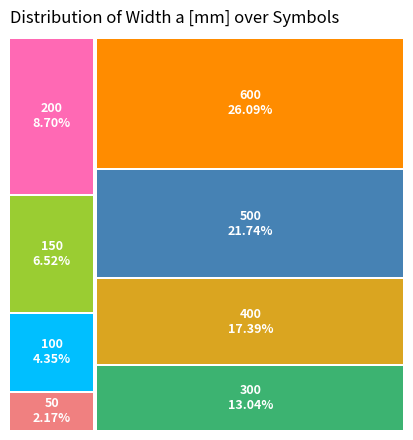

Count the number of slices in the pie.

8